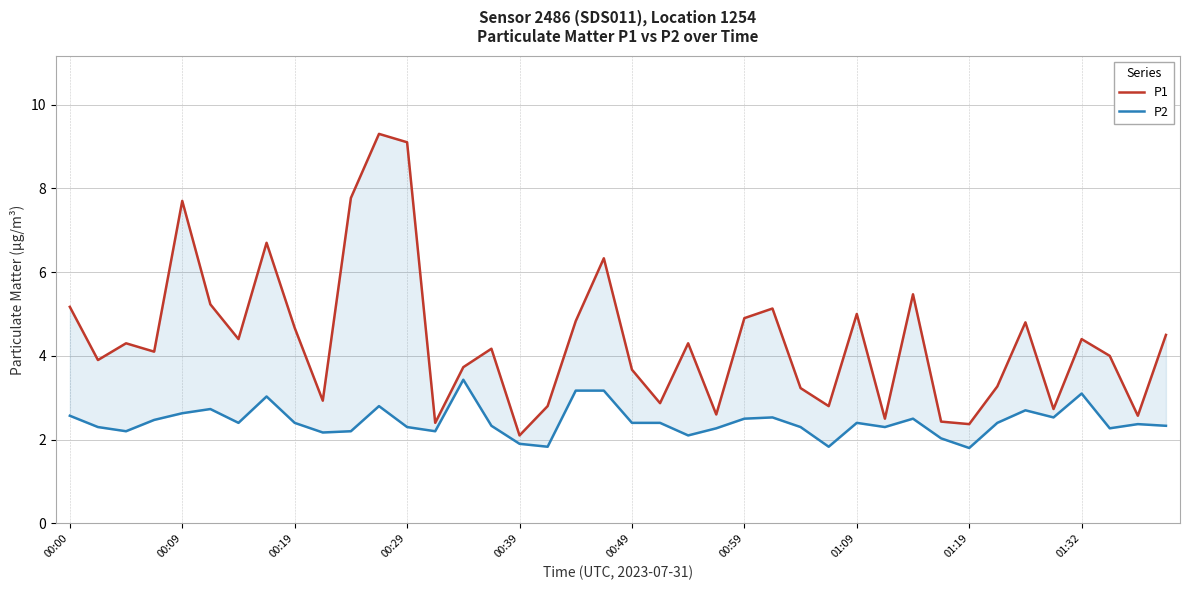

What is the value of the P2 point at the 33rd from the left?

1.8